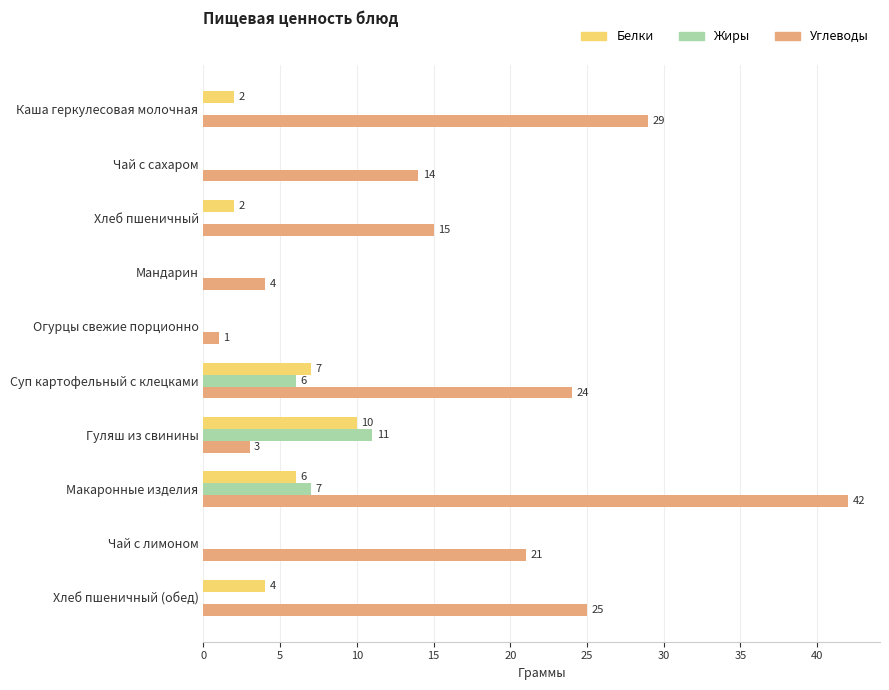

Is the value of Жиры at Чай с лимоном greater than the value of Белки at Гуляш из свинины?

No